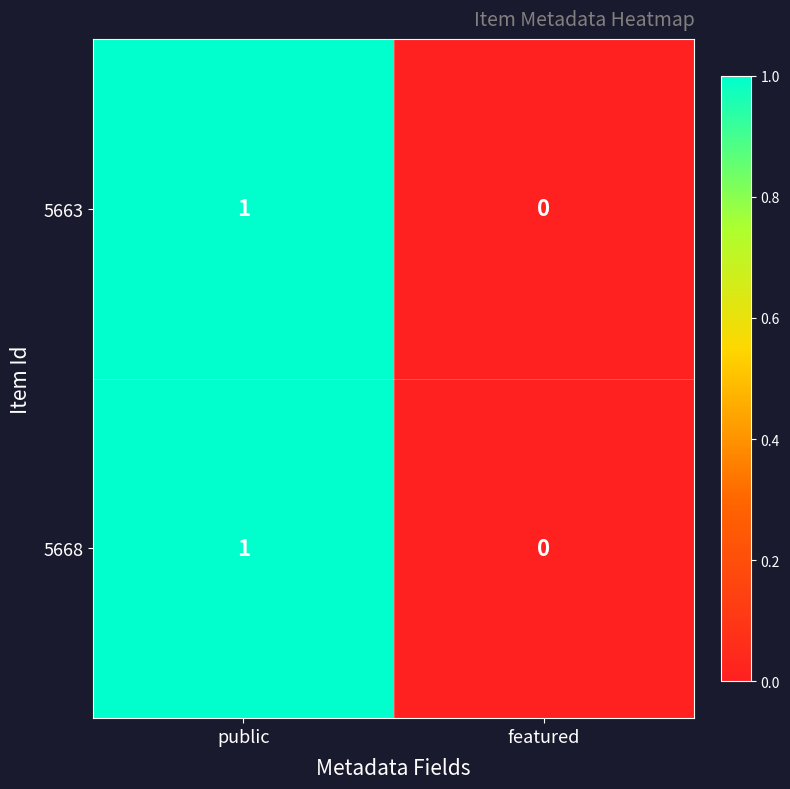

Is it true that 5668 equals 0 at public?

False